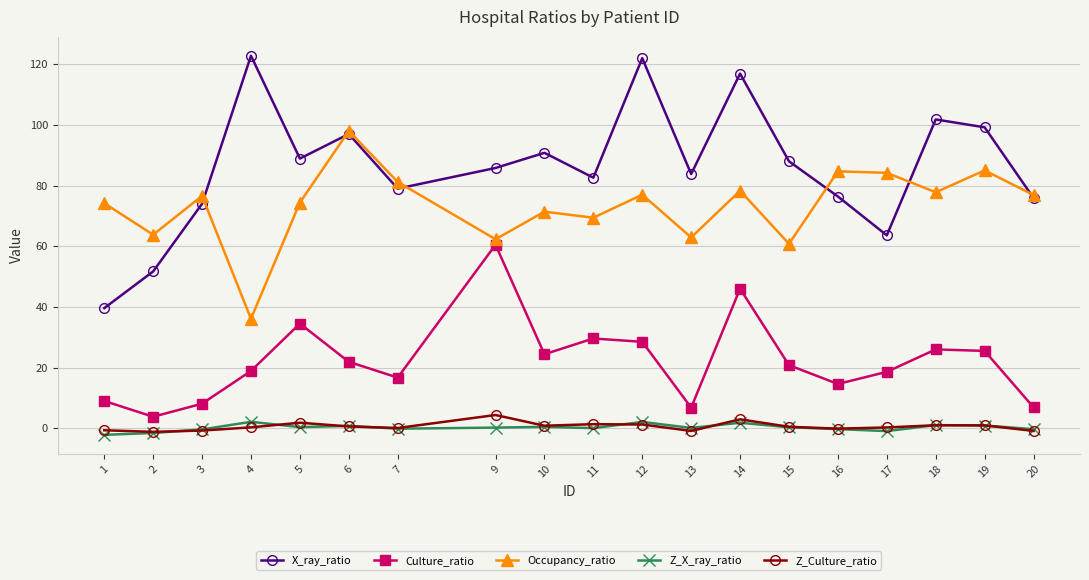

True or false: Z_X_ray_ratio and Culture_ratio intersect in this chart.

False